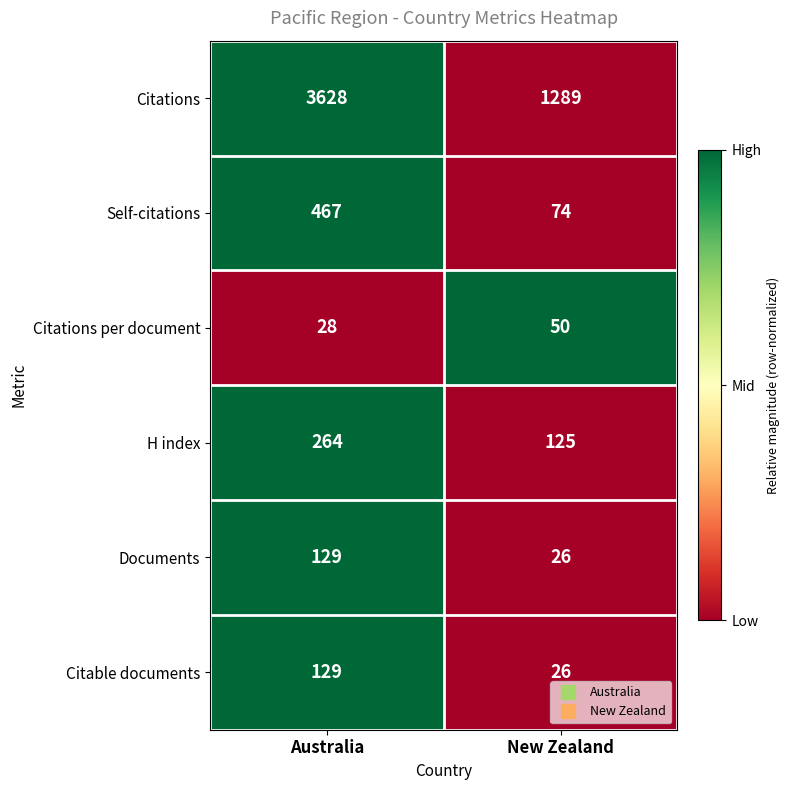

At which label does Citations per document reach its minimum?

Australia